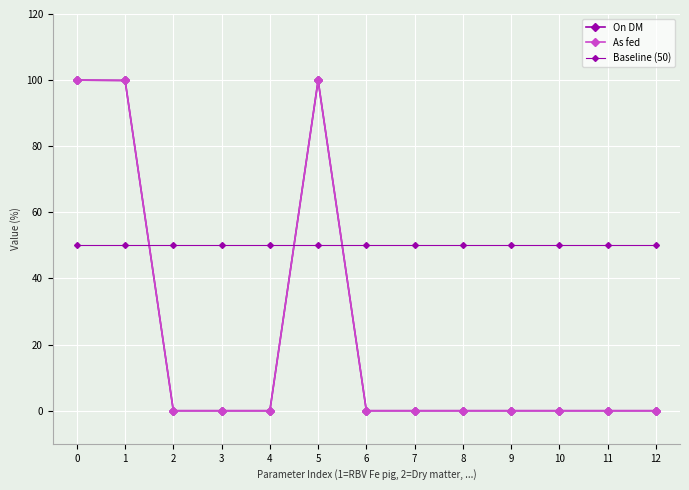

Which series ends up on top after the final intersection of Baseline (50) and As fed?

Baseline (50)